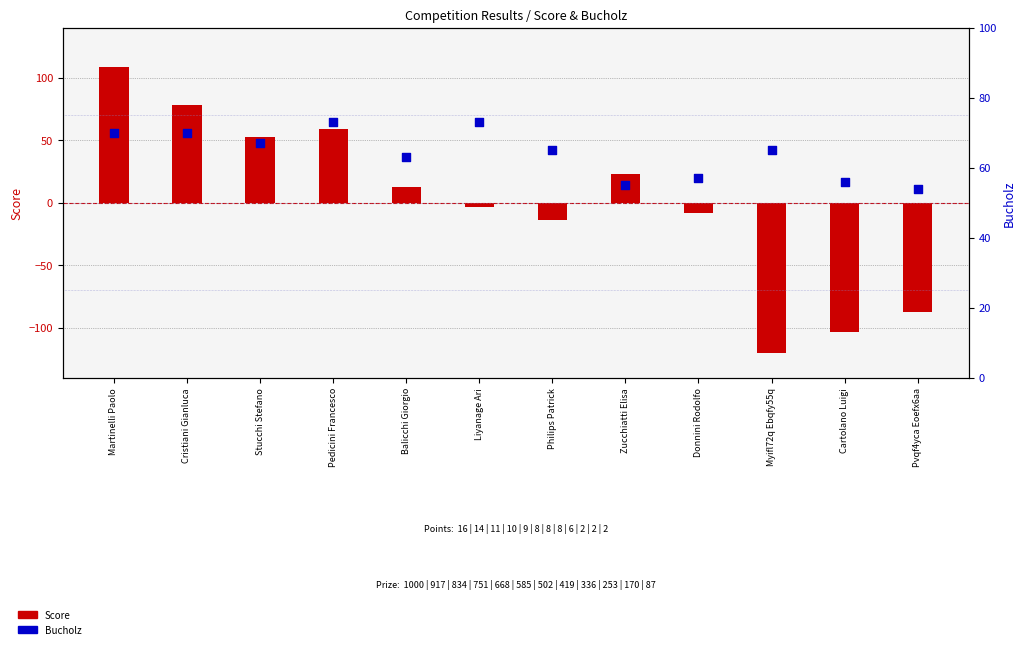

What is the total value across all series at Myifl72q Ebqfy55q?

-55